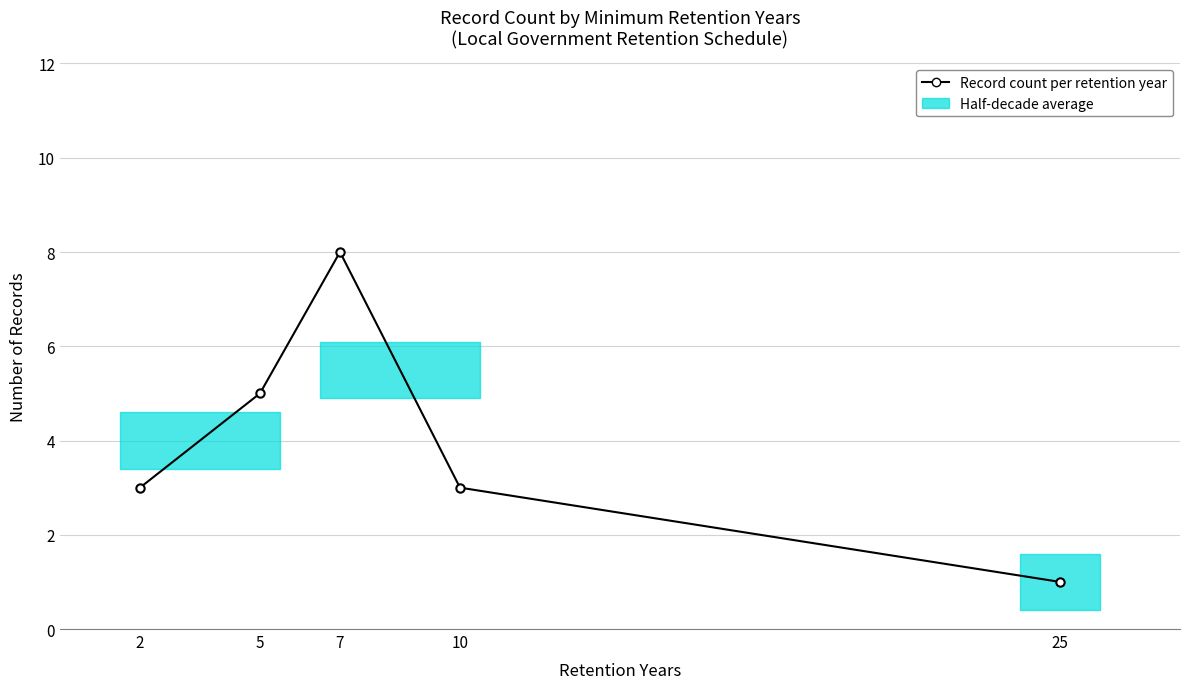

Rank the categories by value from highest to lowest.

7, 5, 2, 10, 25